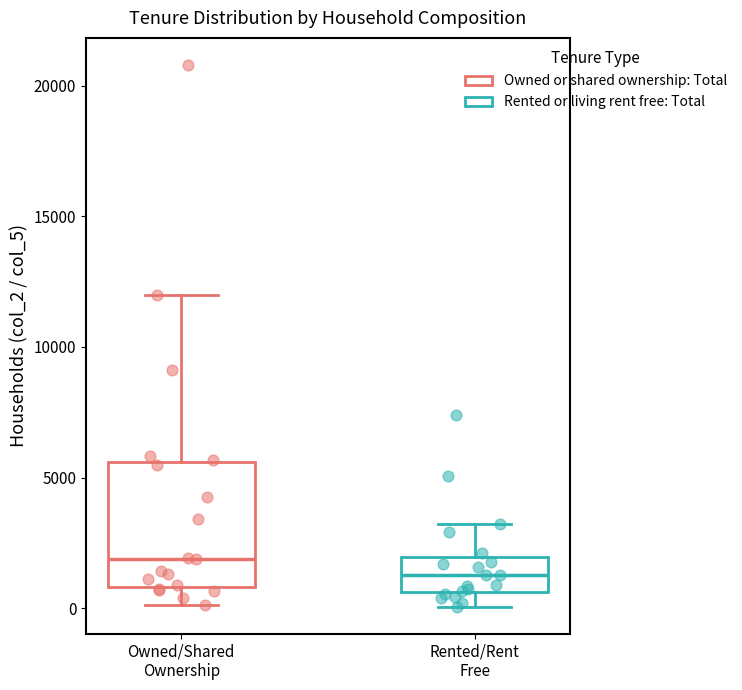

Which box's median line is the lowest?

Rented/Rent Free